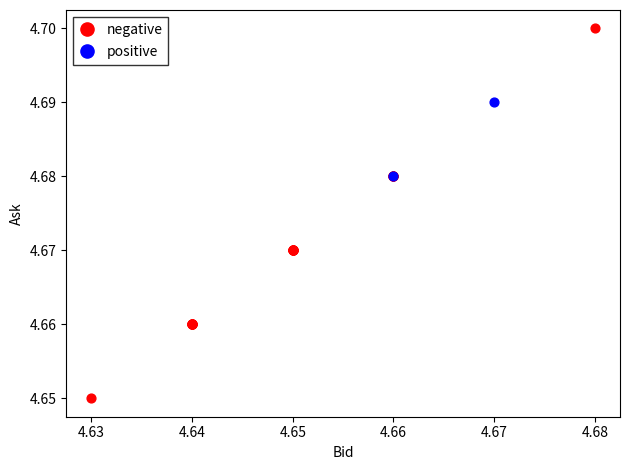

Which series has the widest spread of Y values?

negative